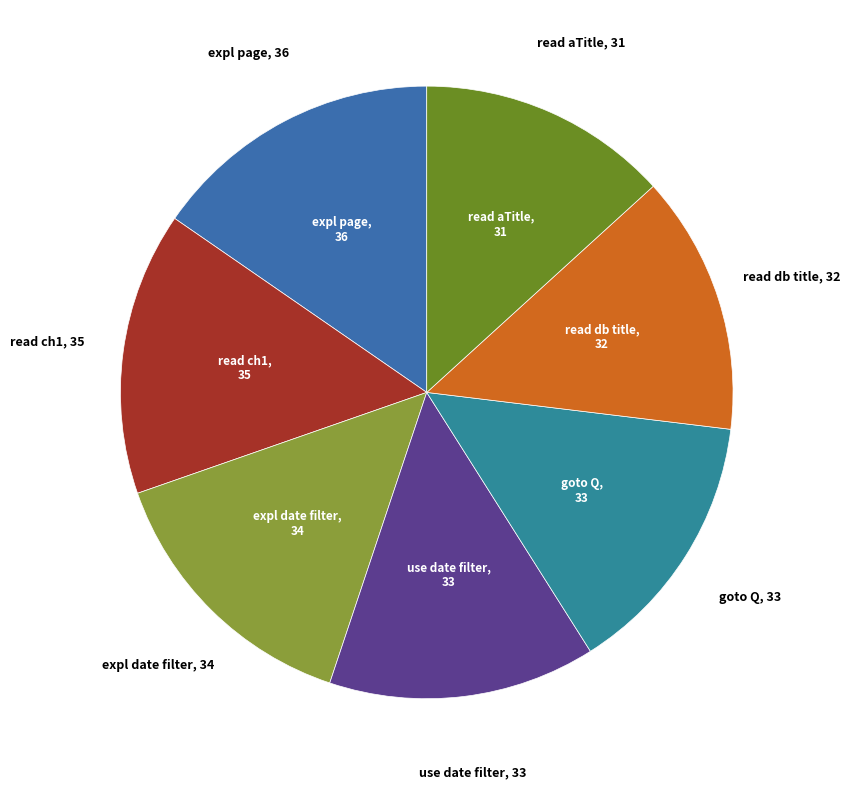

The read aTitle slice represents 13% of the pie. True or false?

True